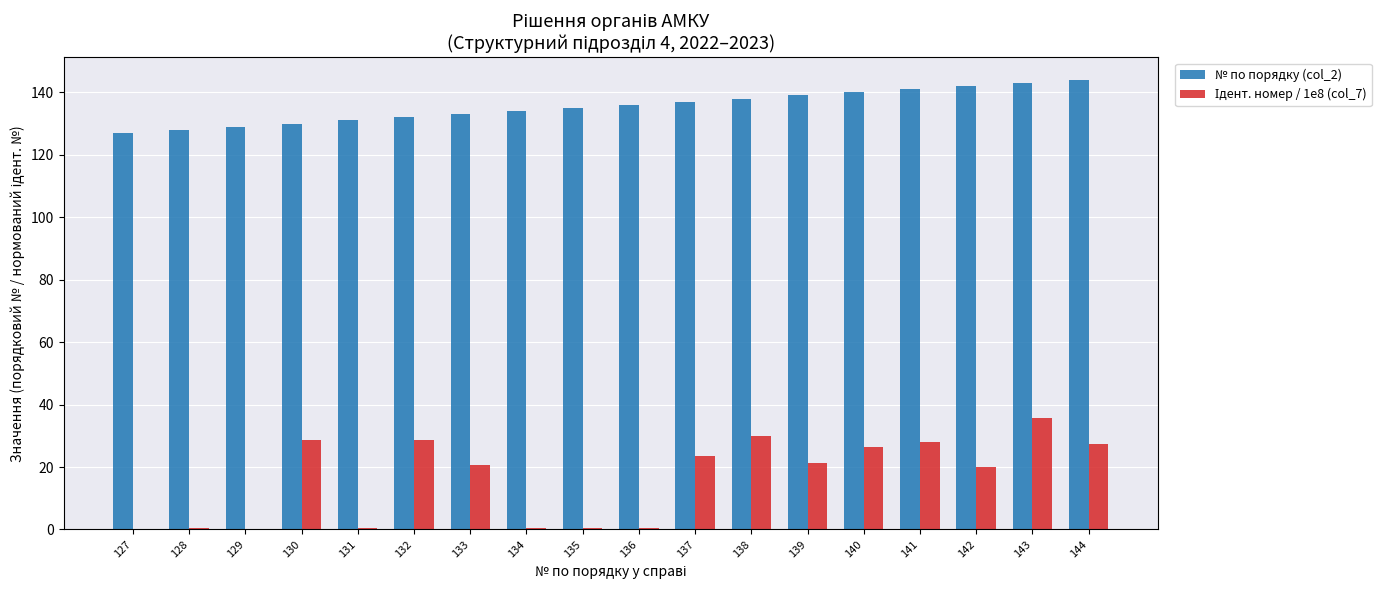

What is the difference between the № по порядку (col_2) values at 130 and 144?

14.0